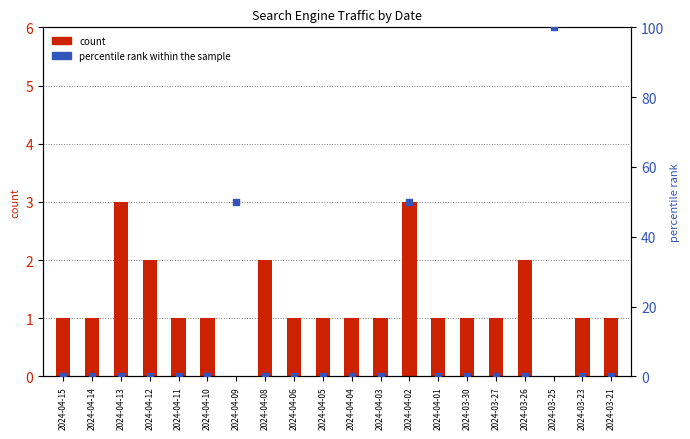

Which series has the largest total across all categories?

percentile rank within the sample